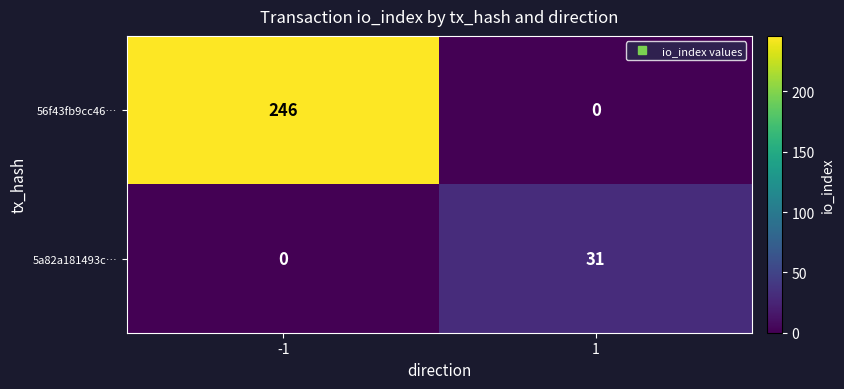

What is the total value across all series at -1?

246